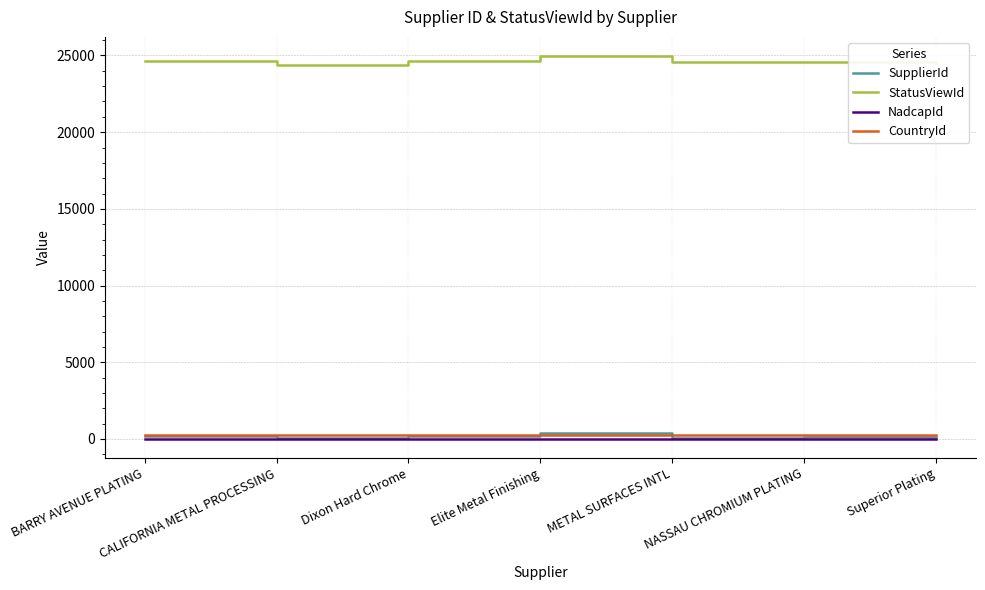

Is the value of SupplierId at NASSAU CHROMIUM PLATING greater than the value of StatusViewId at Superior Plating?

No